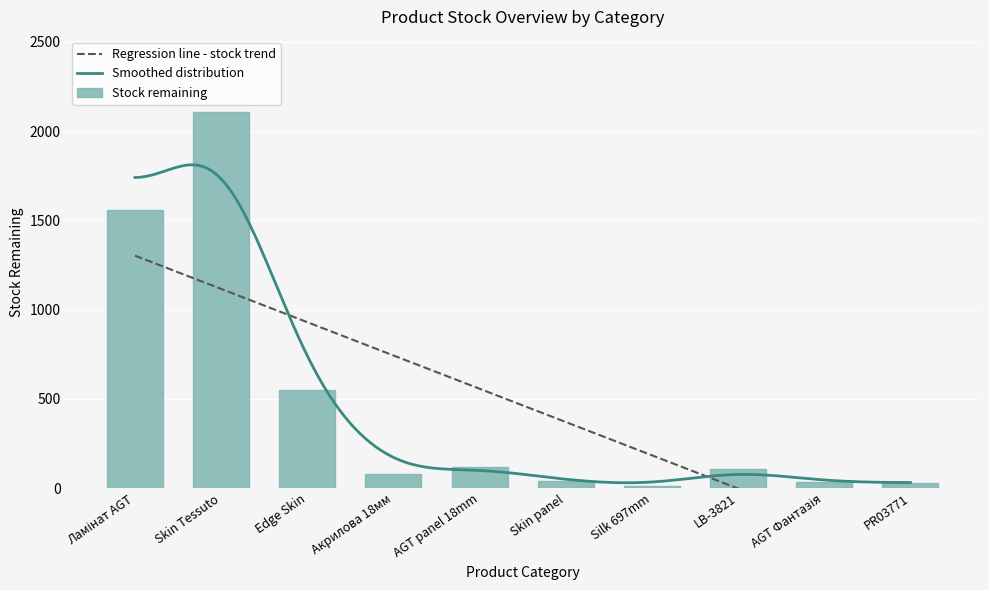

What is the average value of the Stock remaining series?

464